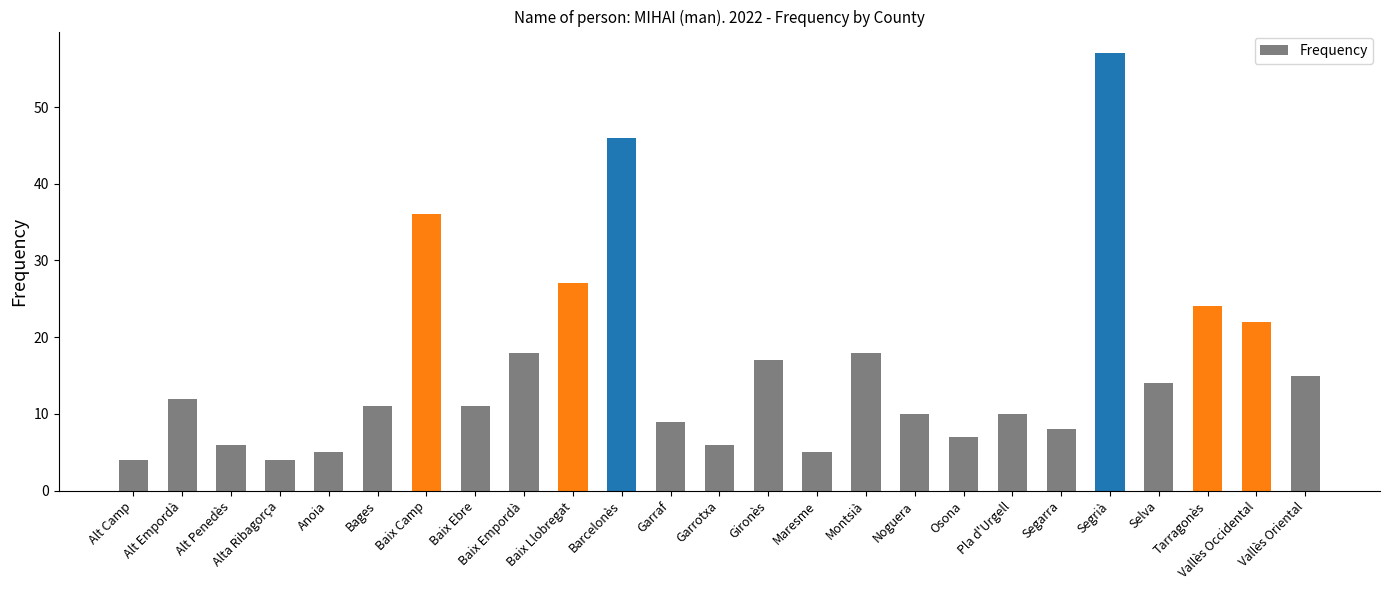

At which label does the data first exceed 11?

Alt Empordà